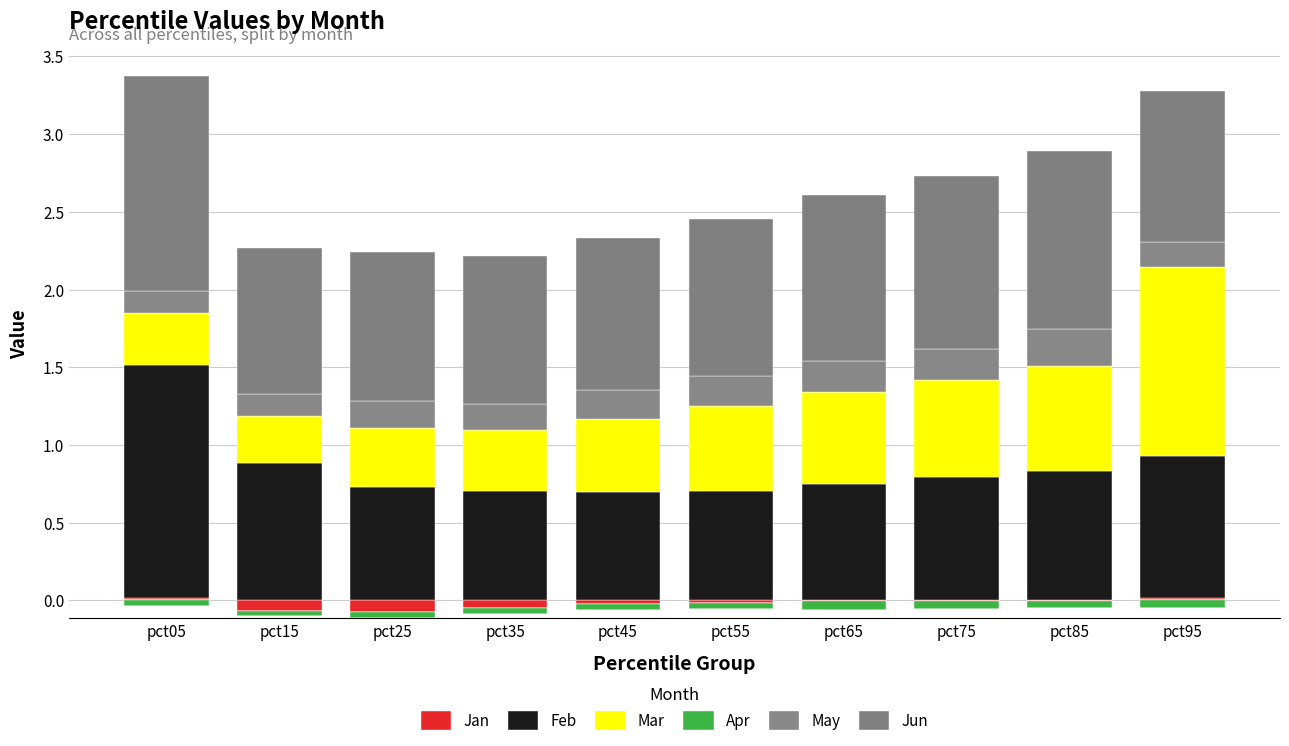

What is the greatest value displayed?

1.5